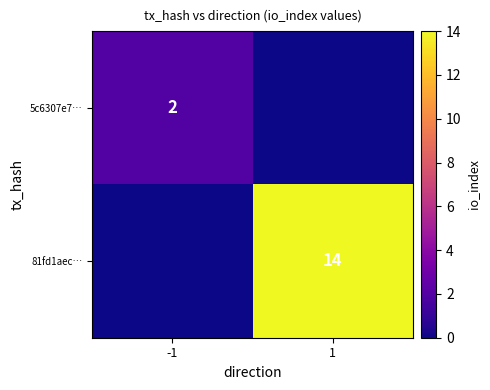

At how many categories does at least one series exceed 10?

1